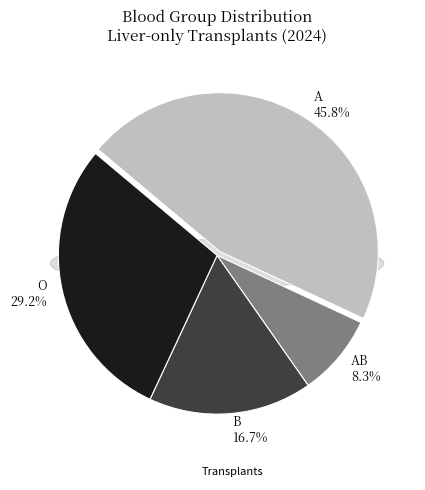

Does A represent more than half of the total?

No